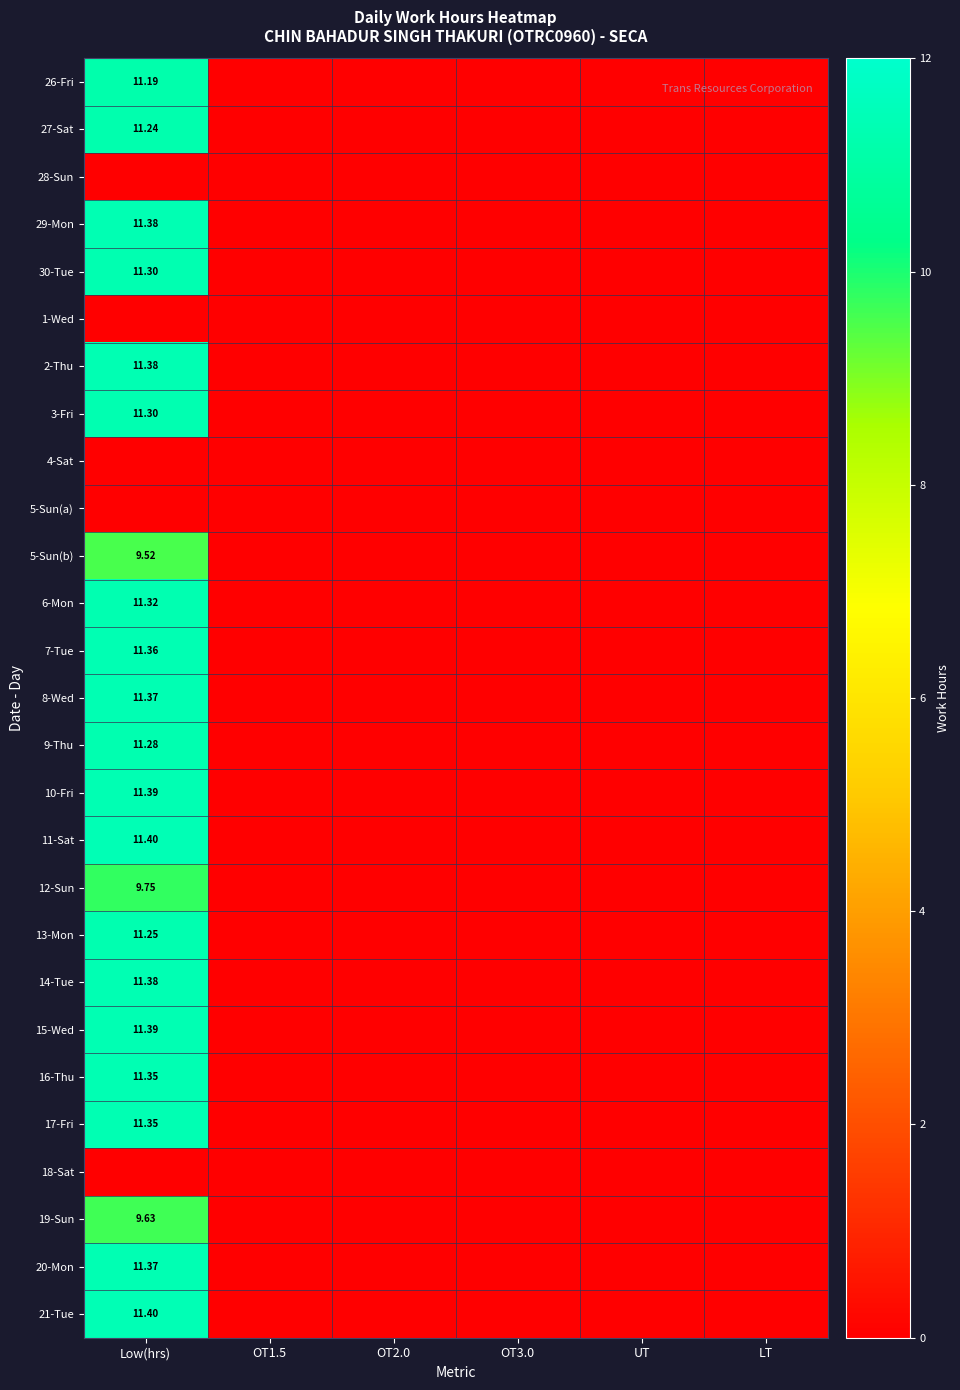

What is the maximum value shown in the chart?

11.4